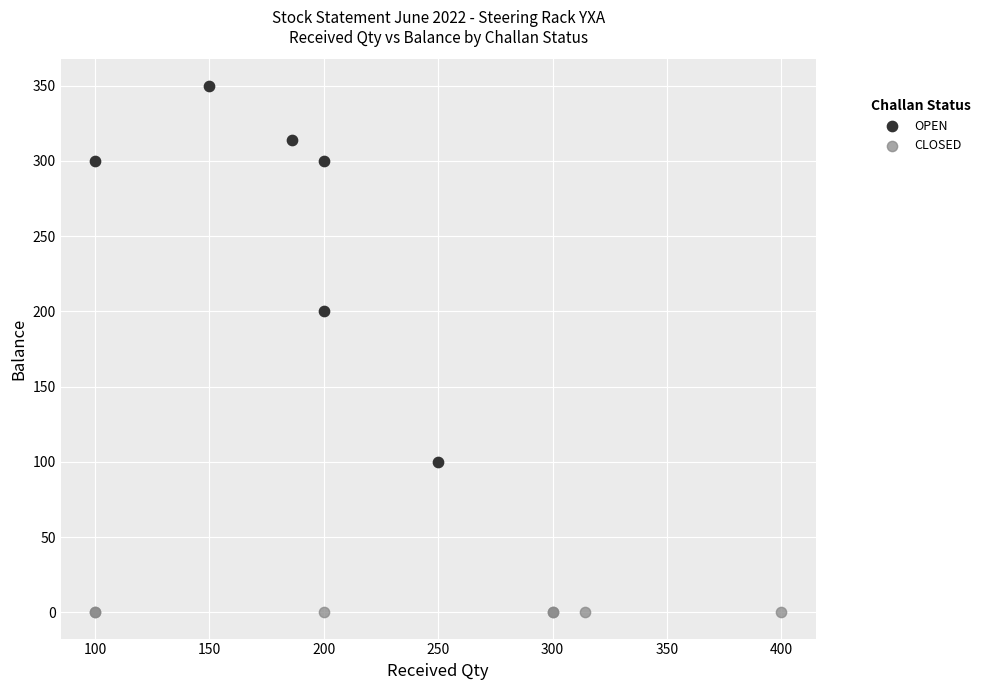

What are all the series names shown in the legend?

OPEN, CLOSED